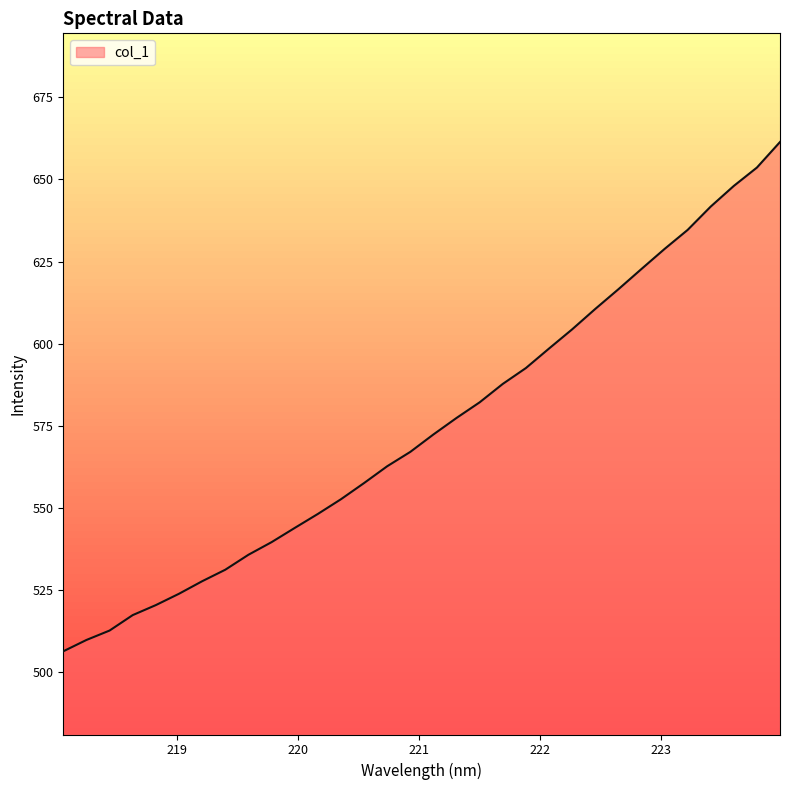

What is the maximum value shown in the chart?

661.4